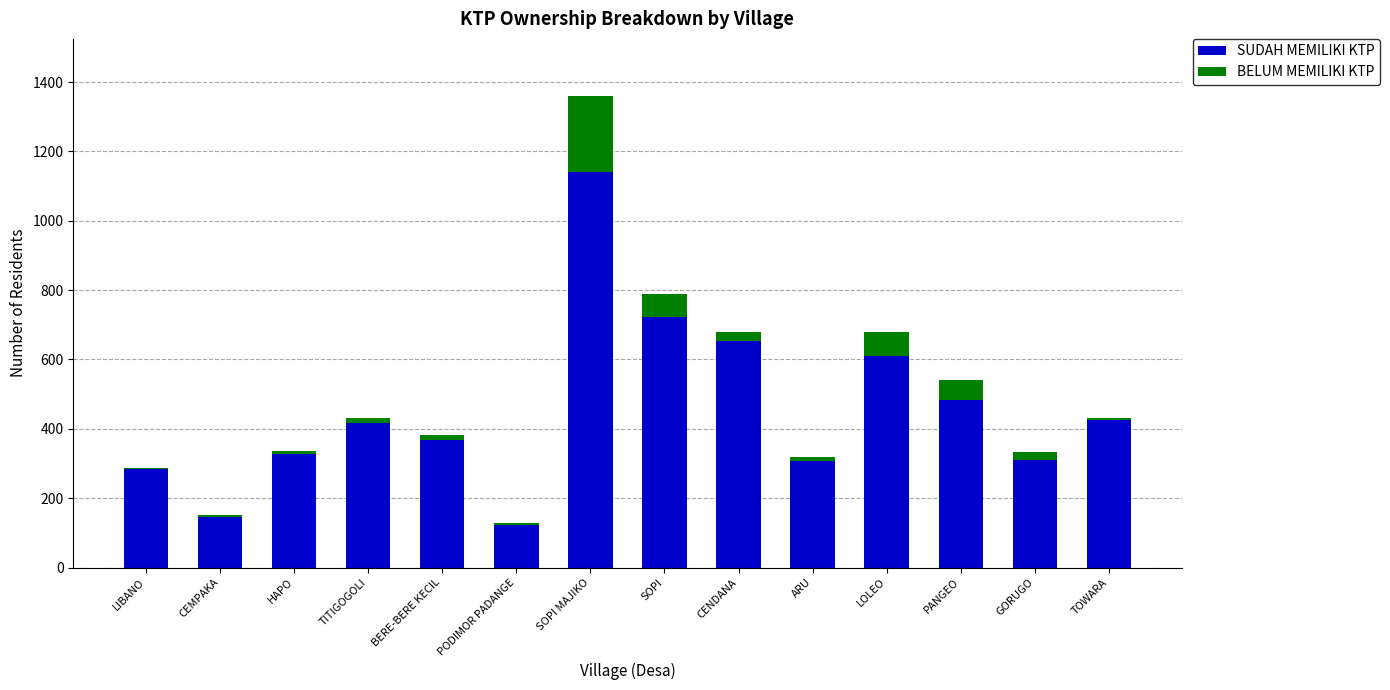

Is it true that SUDAH MEMILIKI KTP equals 307 at ARU?

True